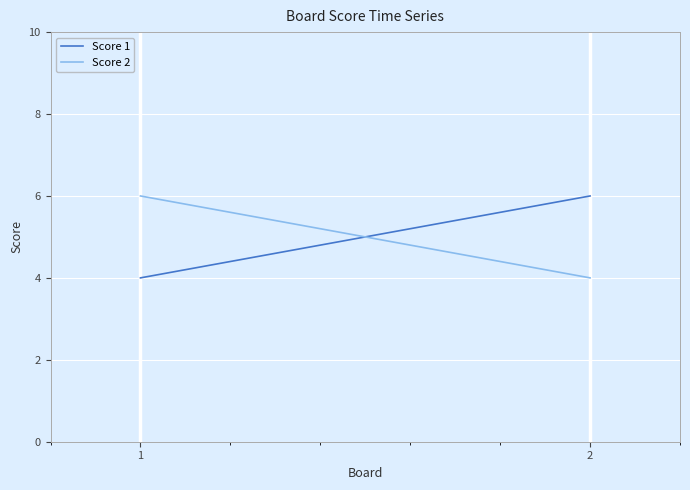

The value of Score 1 at 2 is 3. True or false?

False